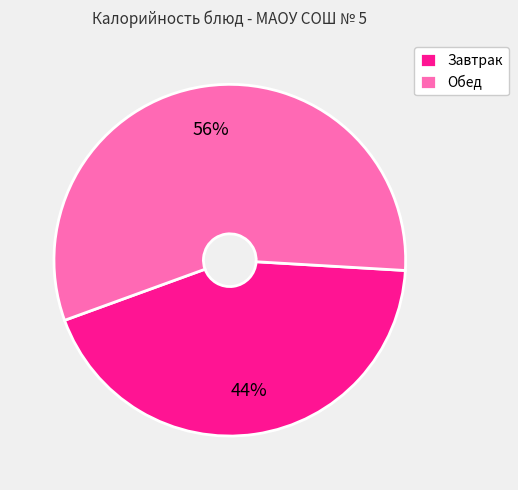

How many segments does this pie chart have?

2